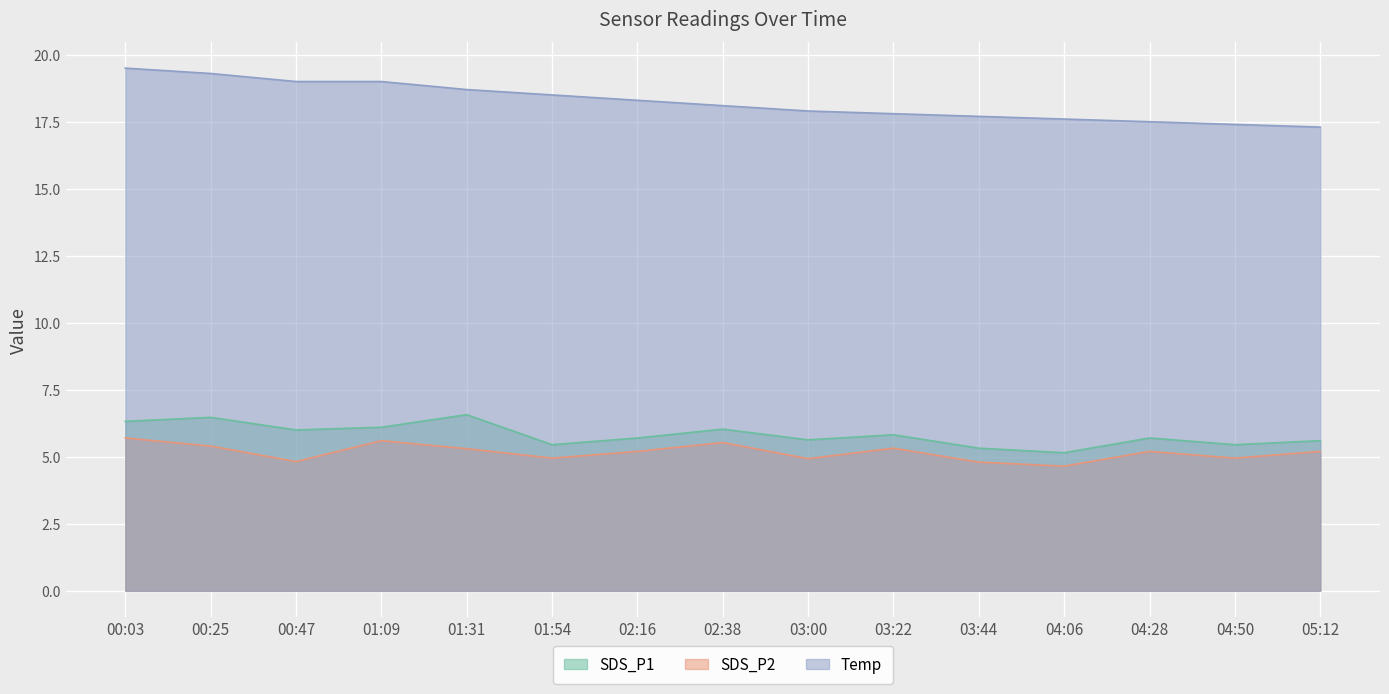

What is the label of the 7th point from the right?

03:00